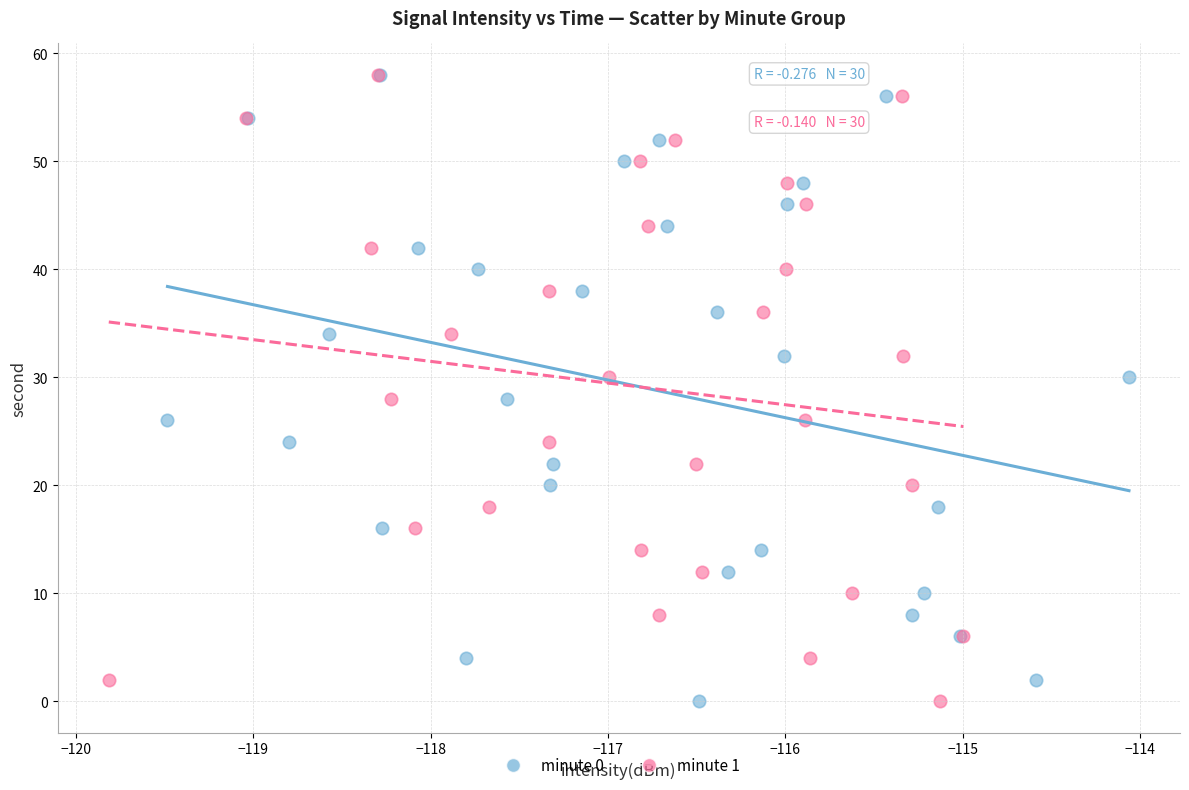

What are all the series names shown in the legend?

minute 0, minute 1